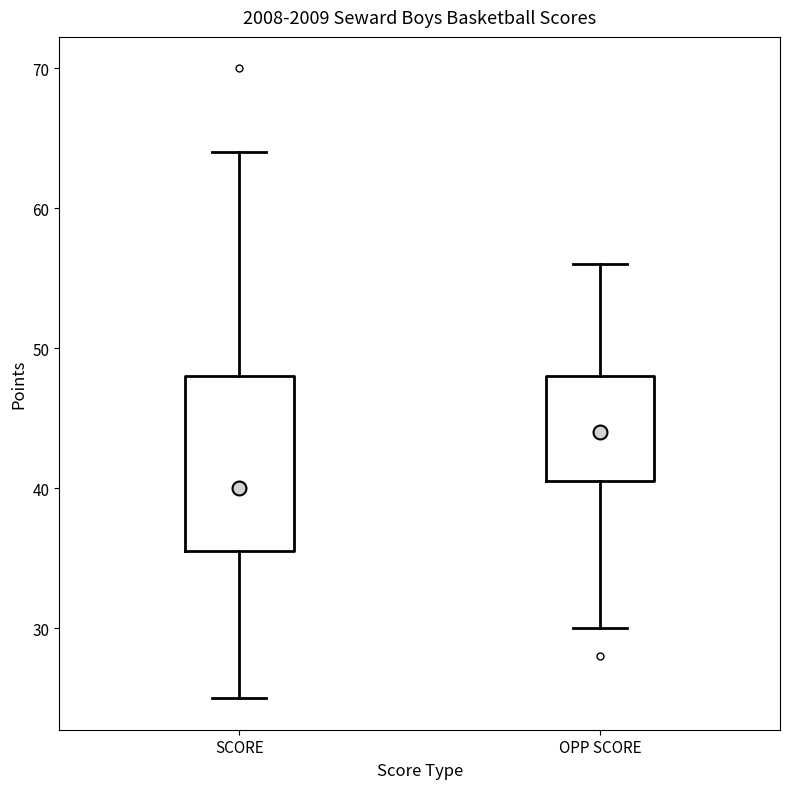

Which box's median line is the lowest?

SCORE